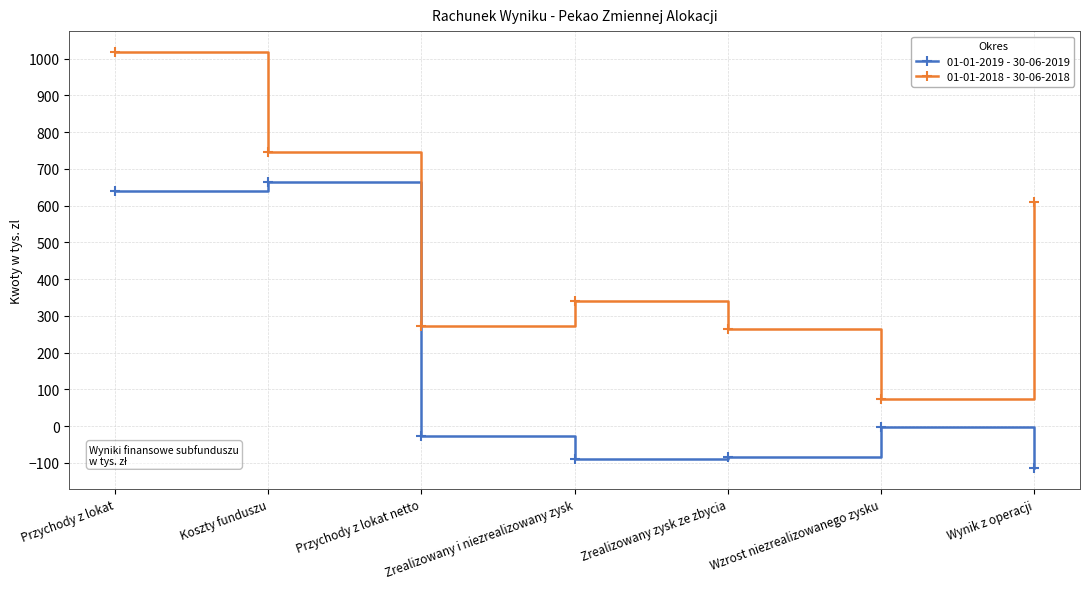

Which series has the largest total across all categories?

01-01-2018 - 30-06-2018